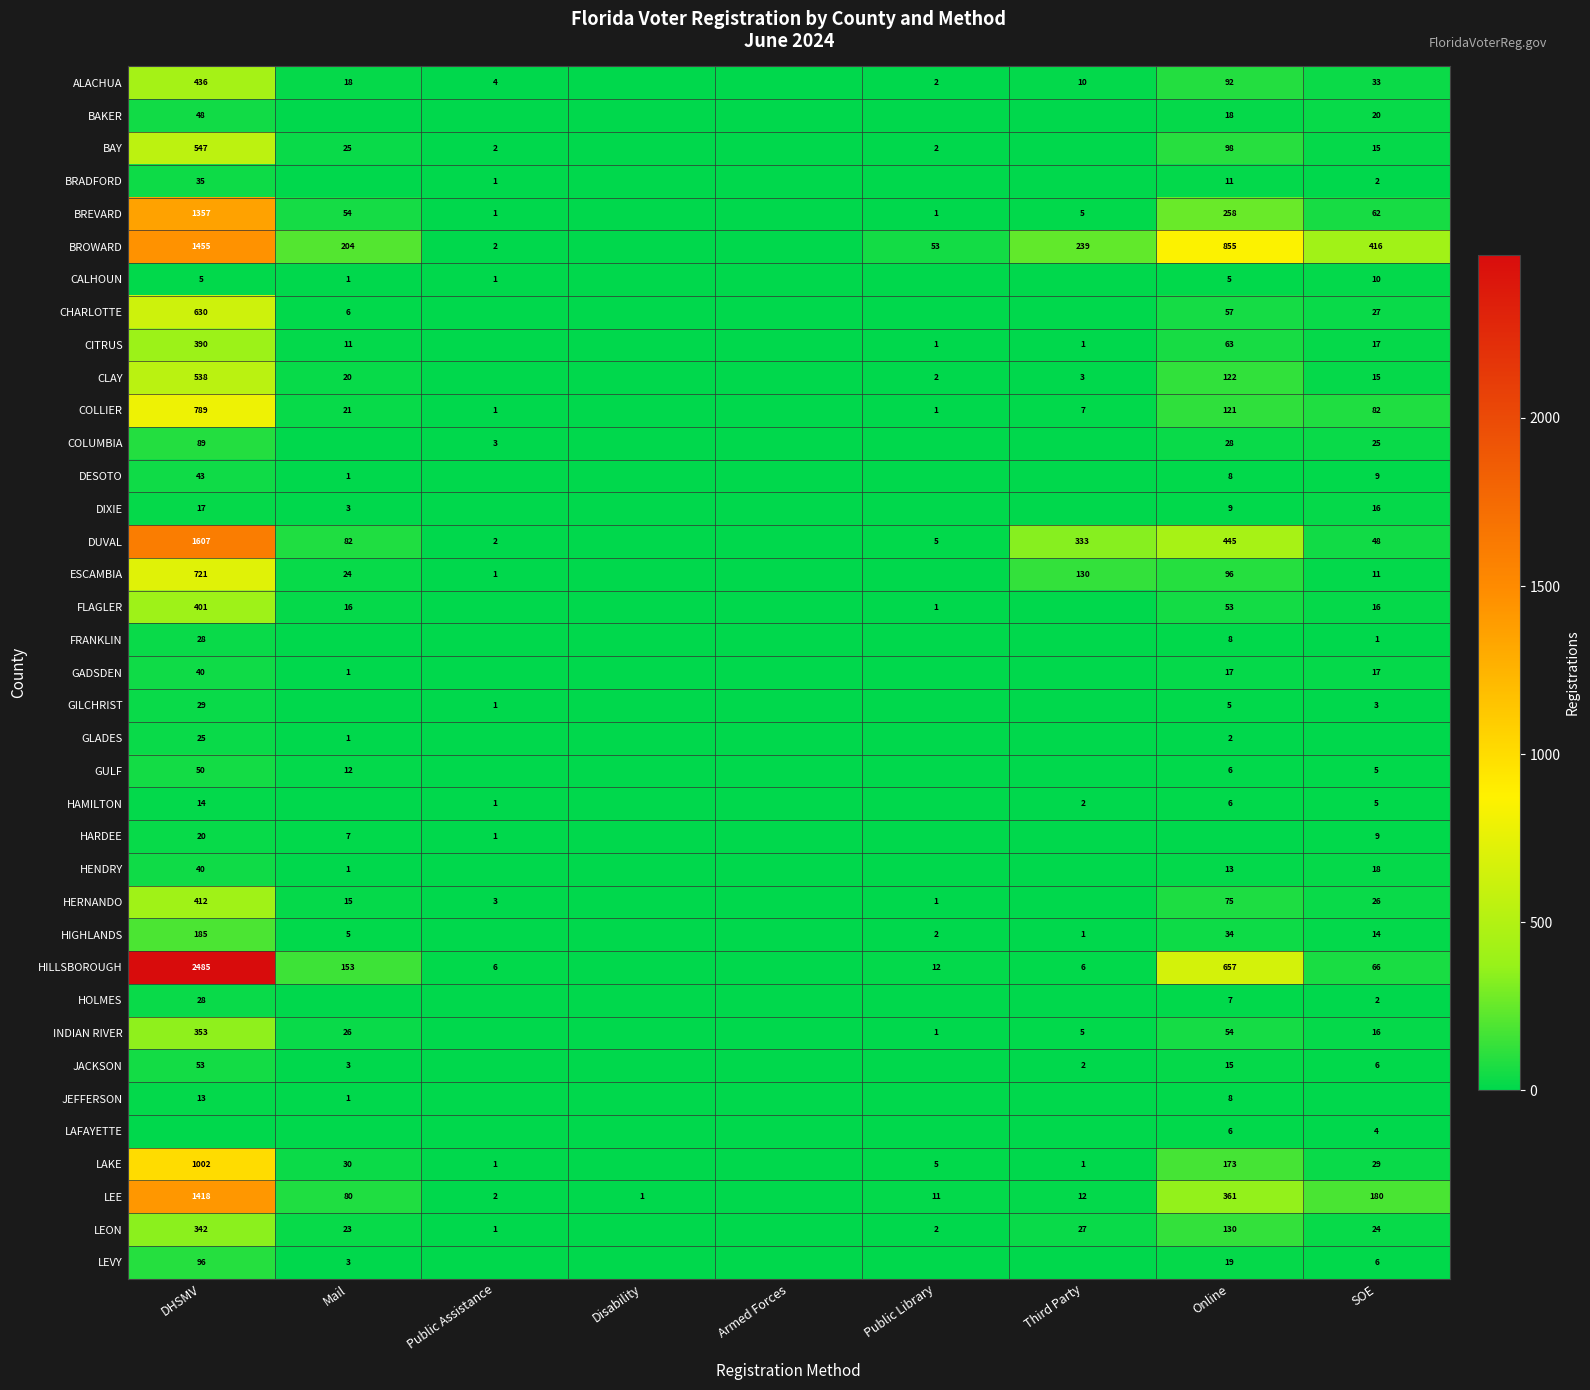

True or false: HENDRY has a value of 16 at DHSMV.

False